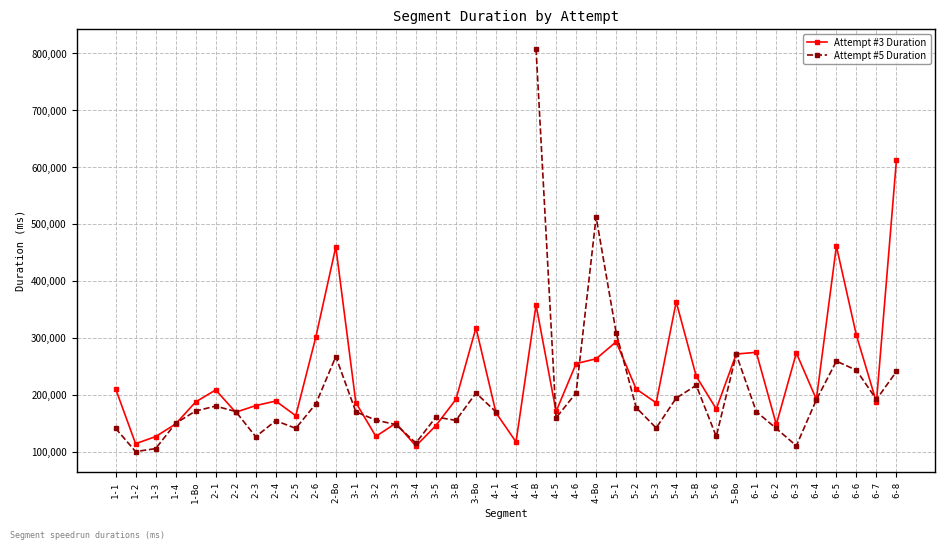

True or false: Attempt #3 Duration has a value of 363165.0 at 5-4.

True